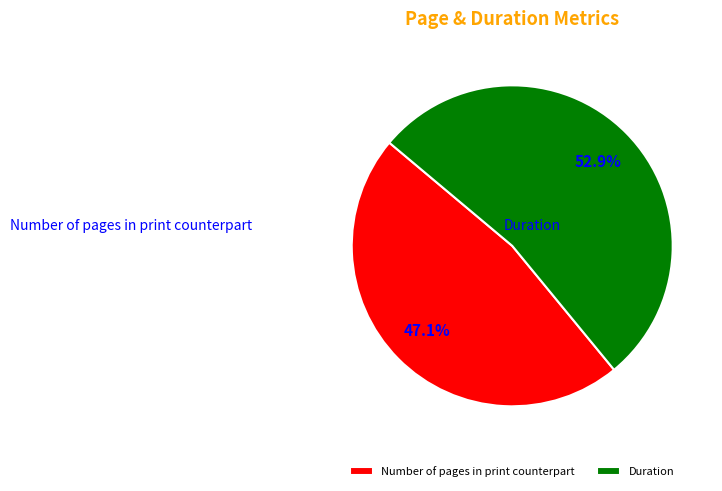

Between Duration and Number of pages in print counterpart, which is larger?

Duration